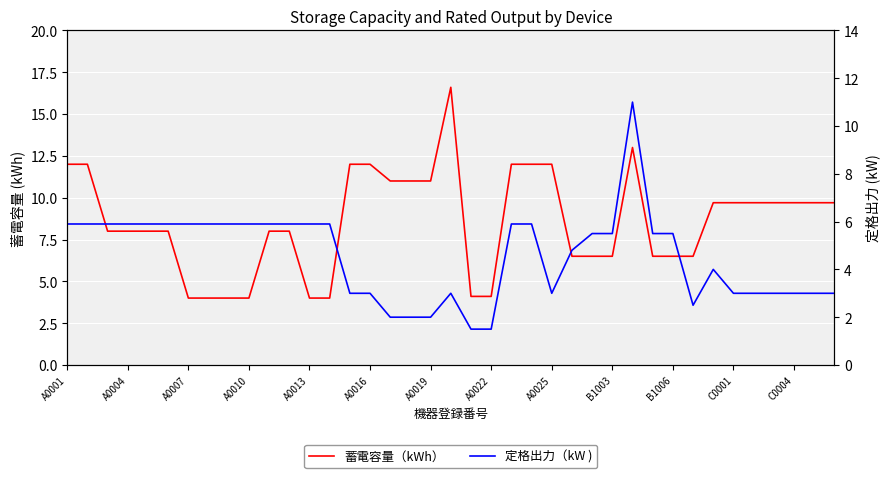

The value of 蓄電容量（kWh） at B1006 is 9.1. True or false?

False